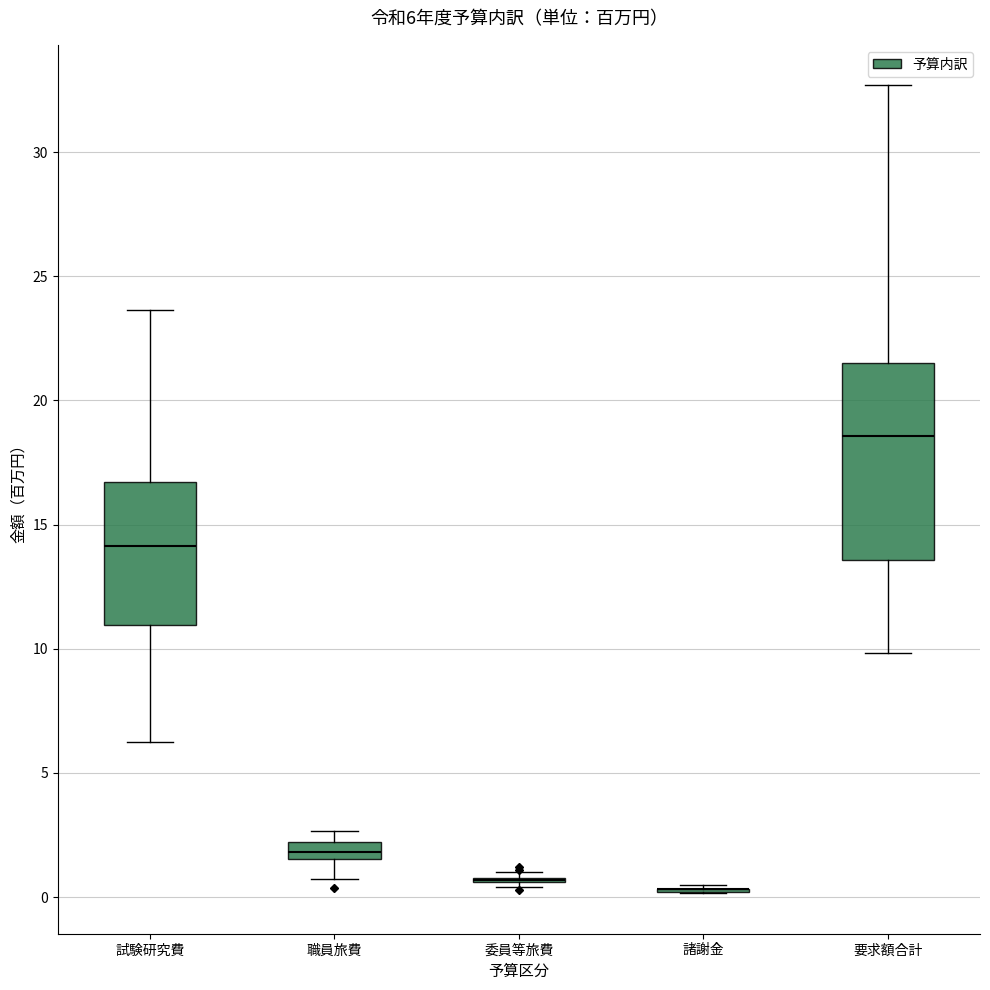

Which box is the tallest, from its lower edge to its upper edge?

要求額合計